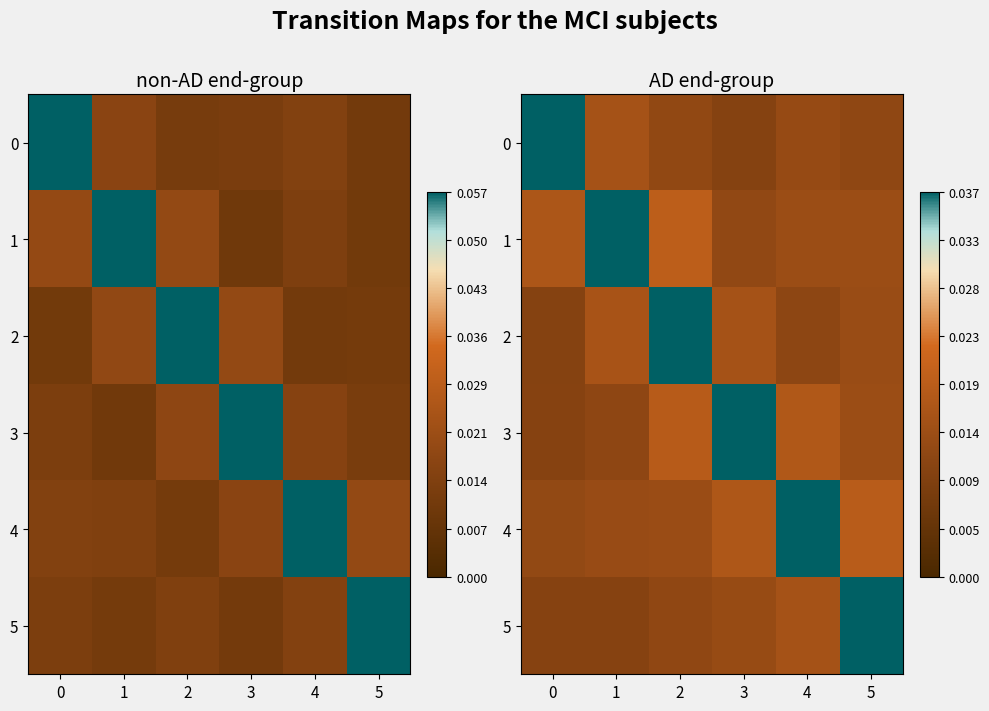

True or false: row_4 has a value of 0.1 at 4.

True